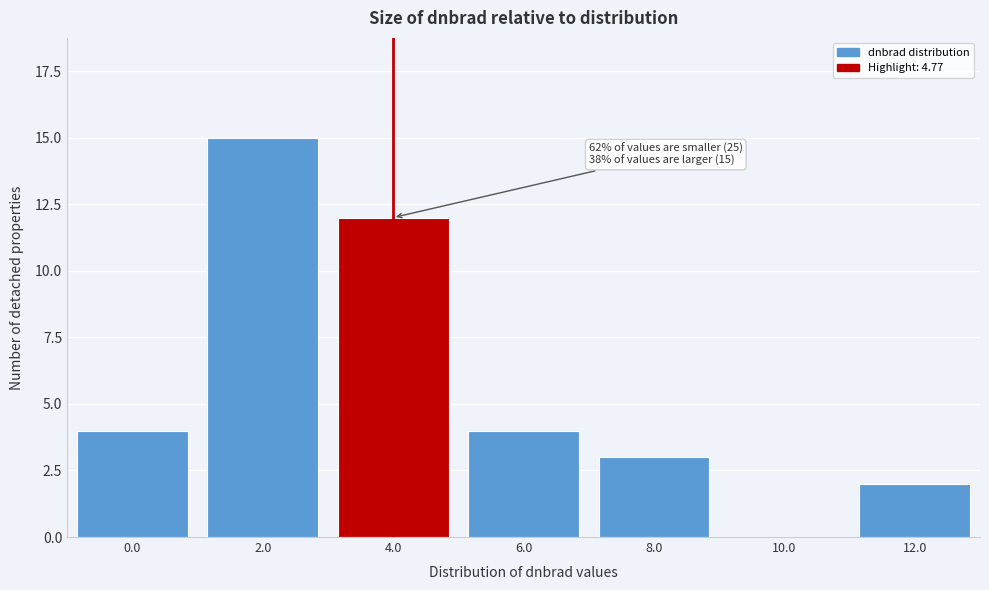

Reading left to right, list all the values displayed in this chart.

0.0=4	2.0=15	4.0=12	6.0=4	8.0=3	10.0=0	12.0=2